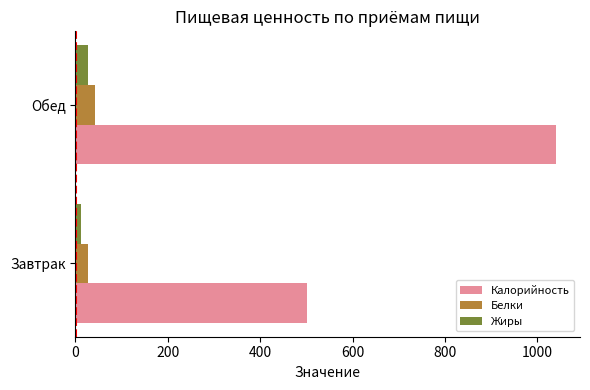

What is the spread (max minus min) of values at Обед?

1013.6